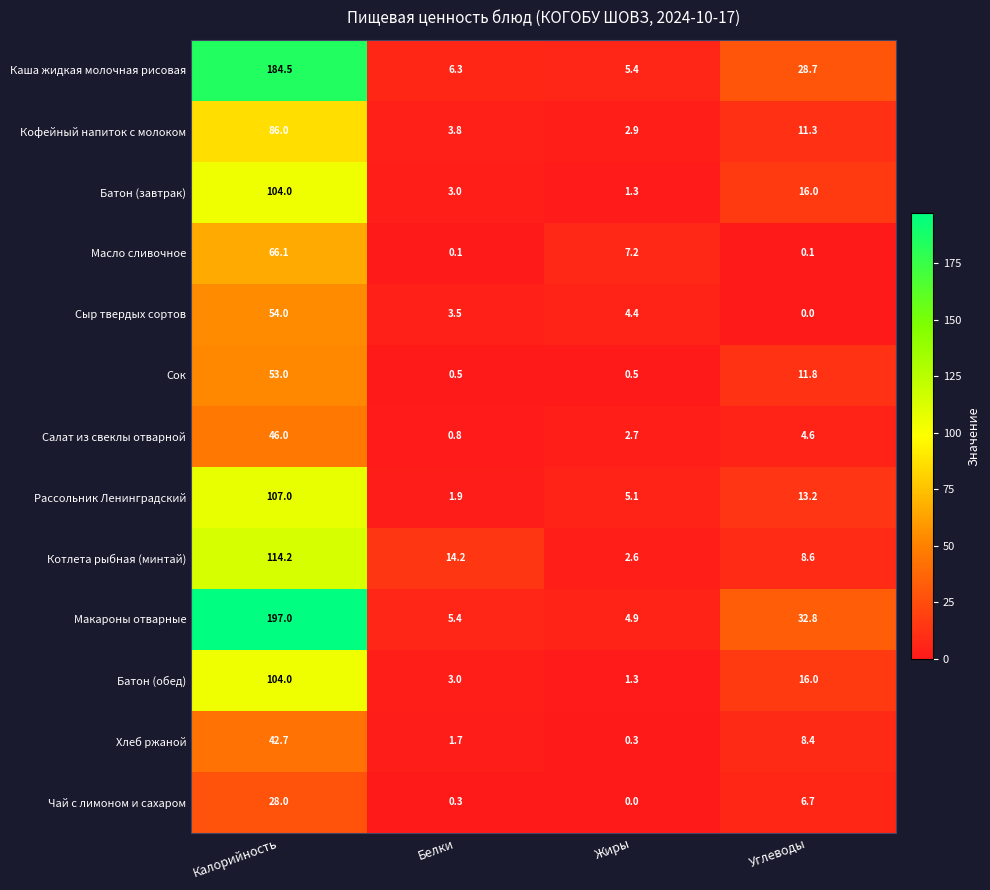

What is the sum of all Чай с лимоном и сахаром values?

35.0